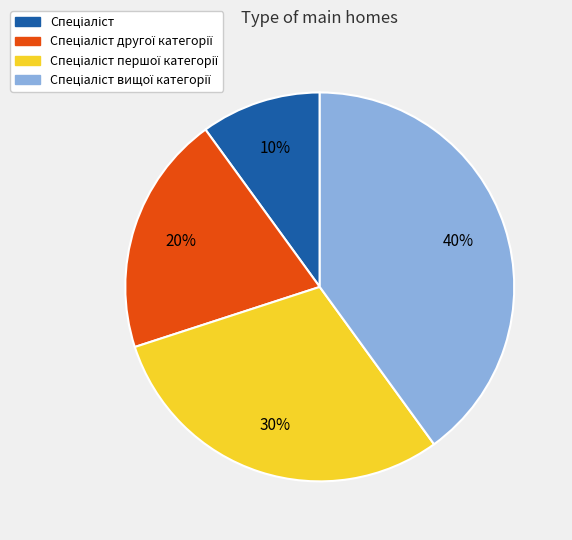

Is there a majority slice in this chart?

No